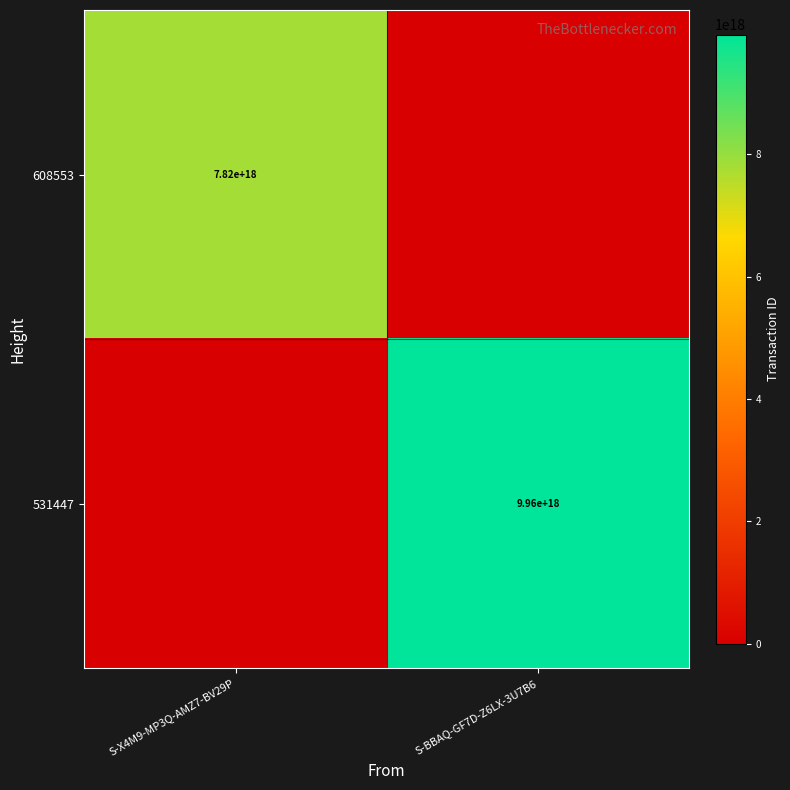

Is it true that 531447 equals 9960000000000000000 at S-BBAQ-GF7D-Z6LX-3U7B6?

True